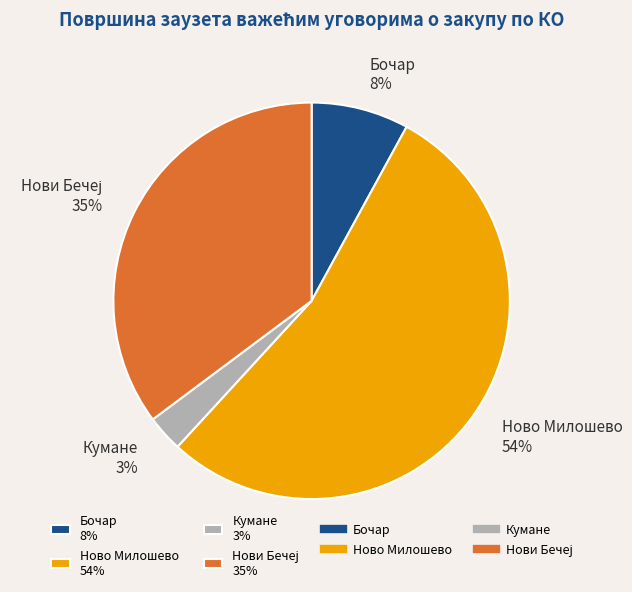

Is it true that Ново Милошево 54% is 60% of the pie?

False